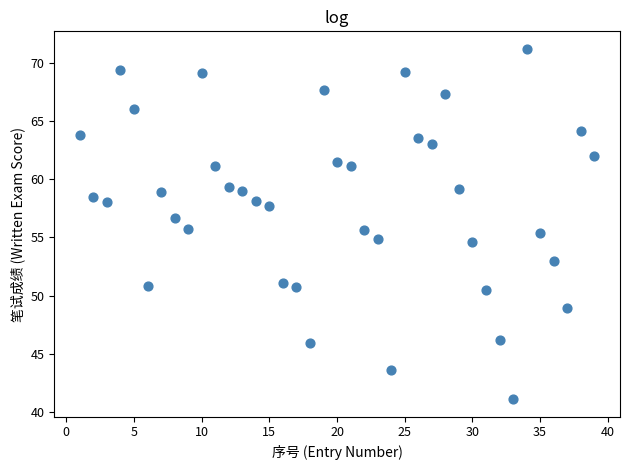

Count the number of points in this scatter plot.

39